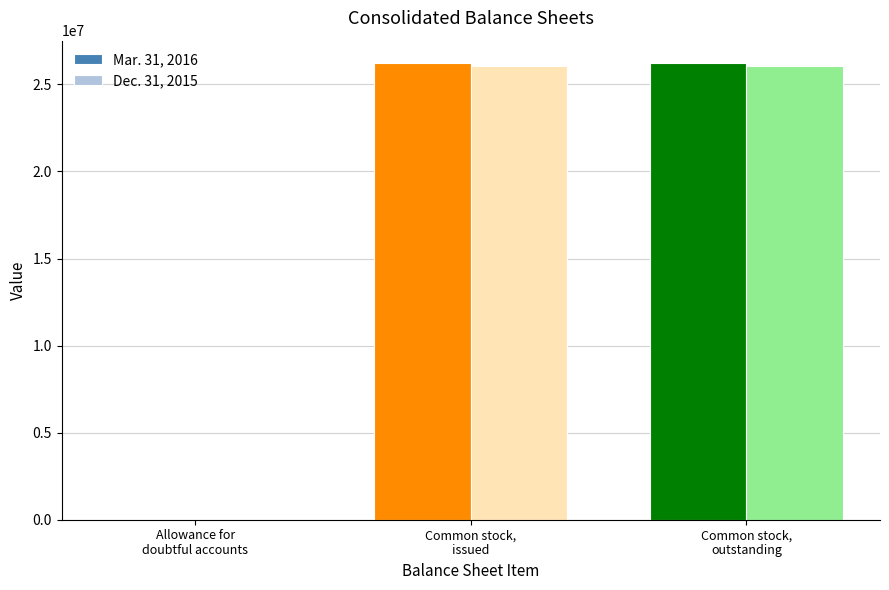

Reading left to right, transcribe all the data shown in this chart.

Mar. 31, 2016: Allowance for
doubtful accounts=274	Common stock,
issued=26202892	Common stock,
outstanding=26202892
Dec. 31, 2015: Allowance for
doubtful accounts=156	Common stock,
issued=26069154	Common stock,
outstanding=26069154